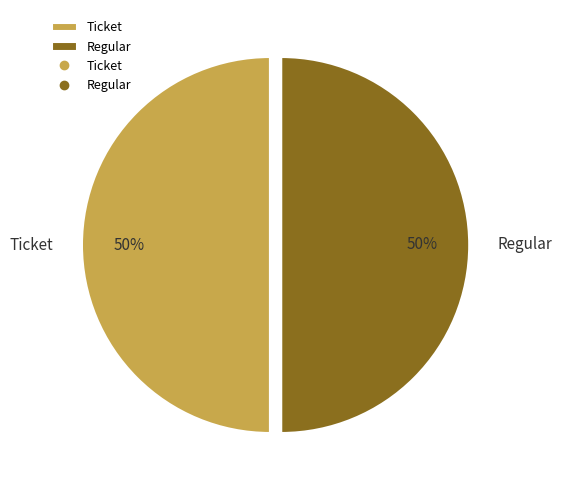

Combined, do Regular and Ticket account for over 50%?

Yes